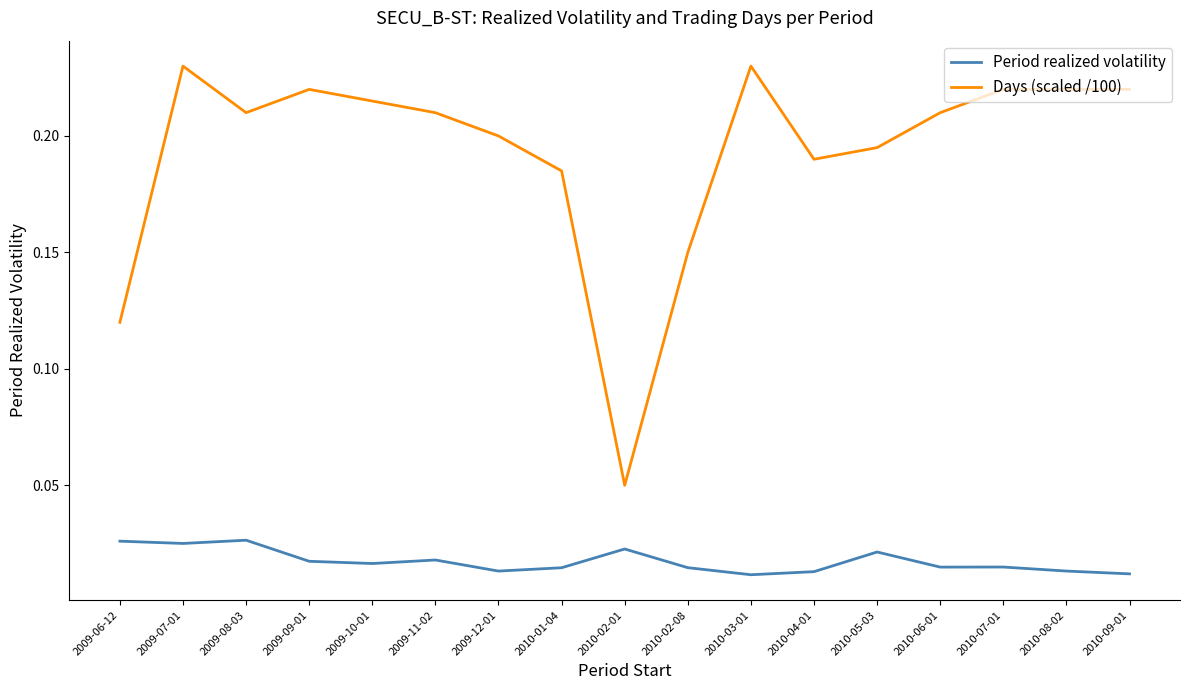

True or false: Period realized volatility and Days (scaled /100) intersect in this chart.

False